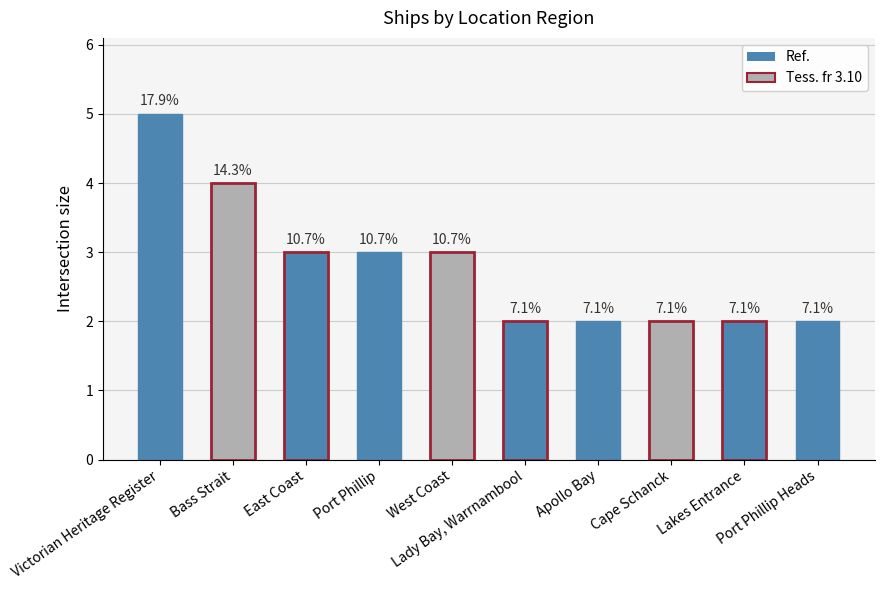

What is the ratio of the value at Bass Strait to the value at Apollo Bay?

2.0